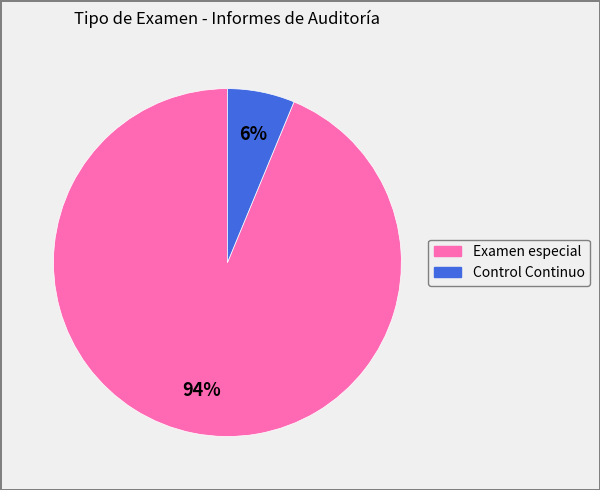

Is it true that Examen especial is 80% of the pie?

False